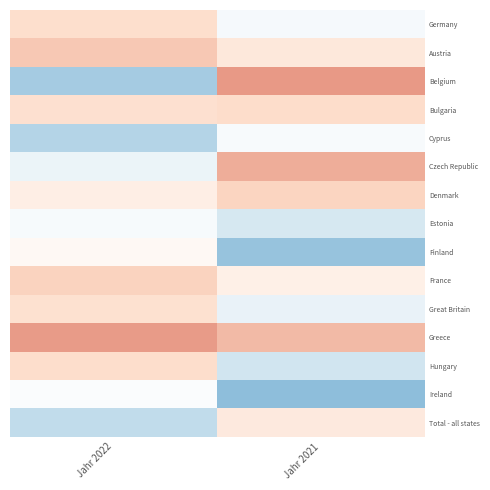

Which has a higher value, Jahr 2021 or Jahr 2022?

Jahr 2022